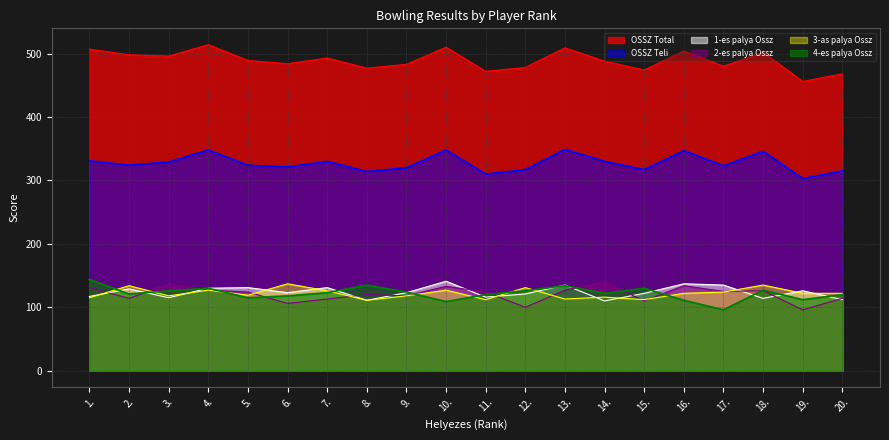

What is the smallest value displayed?

96